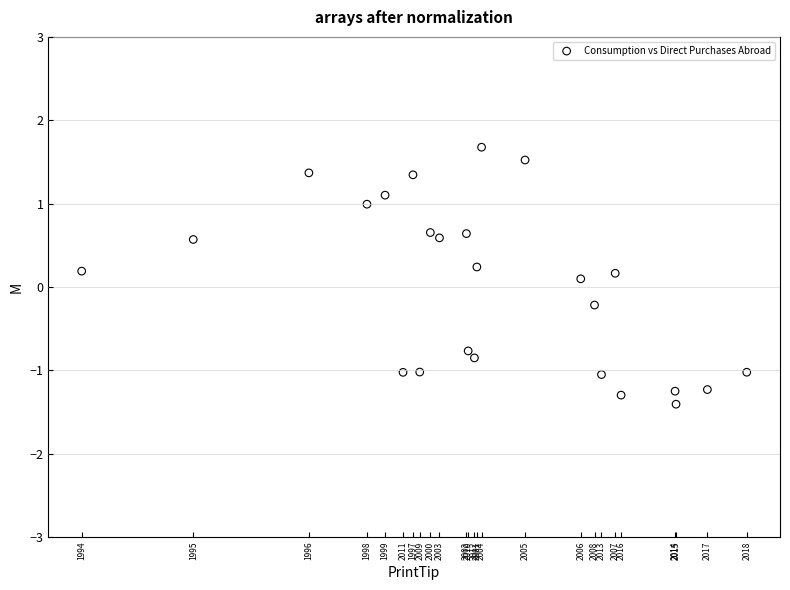

What is the range of Y values (max minus min)?

3.1